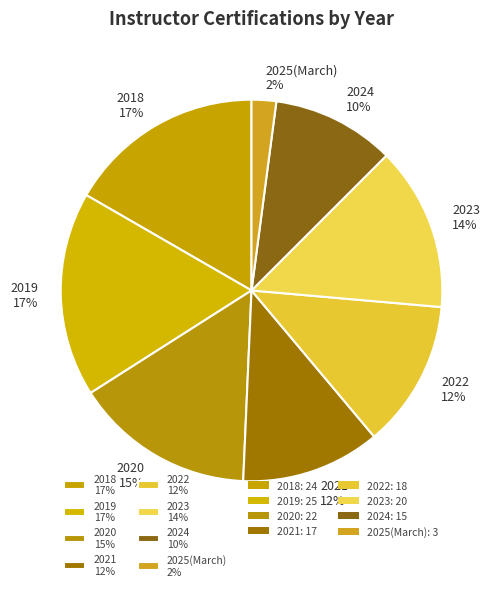

Between 2019 and 2020, which is larger?

2019